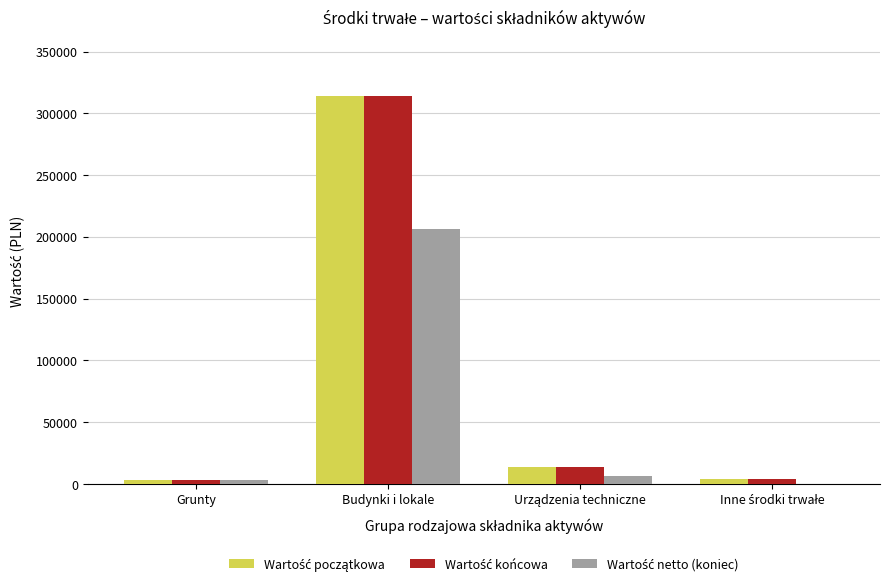

At which category is the sum across all series the highest?

Budynki i lokale